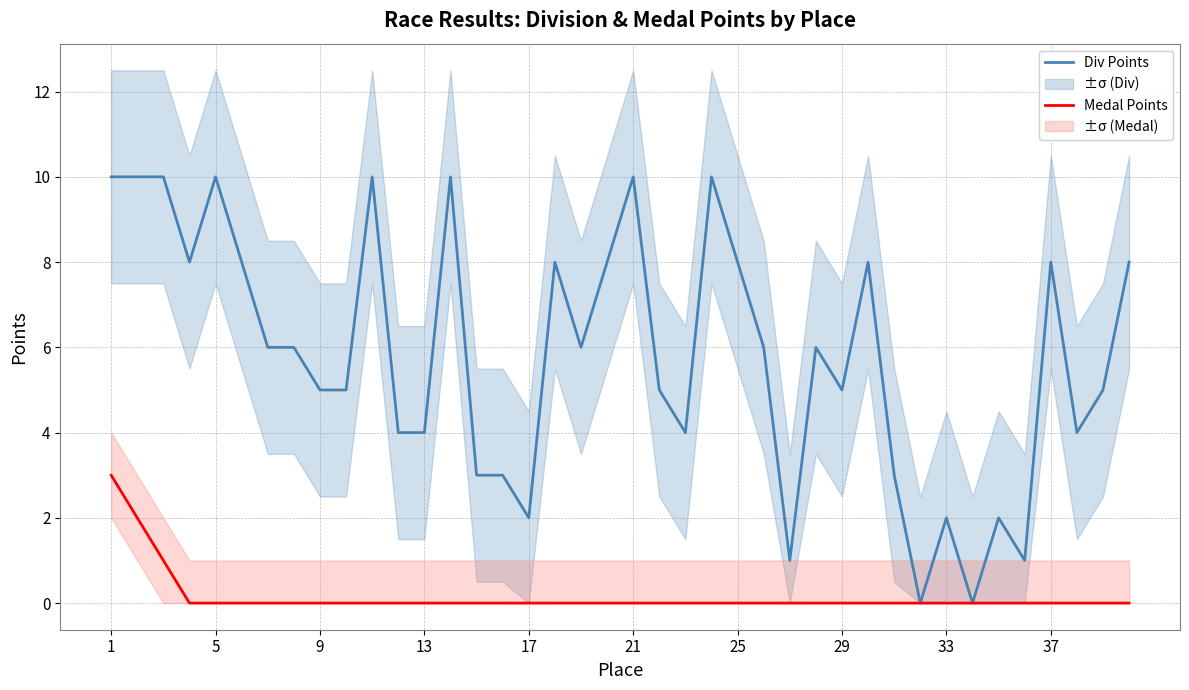

How many values in the Medal Points series exceed 0?

3